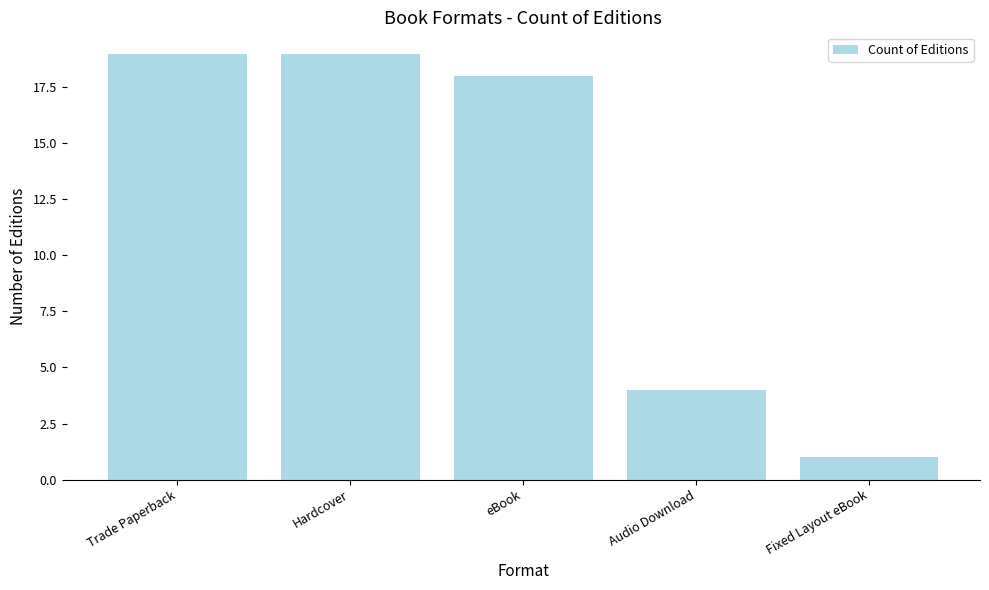

How many data points are less than 18?

2